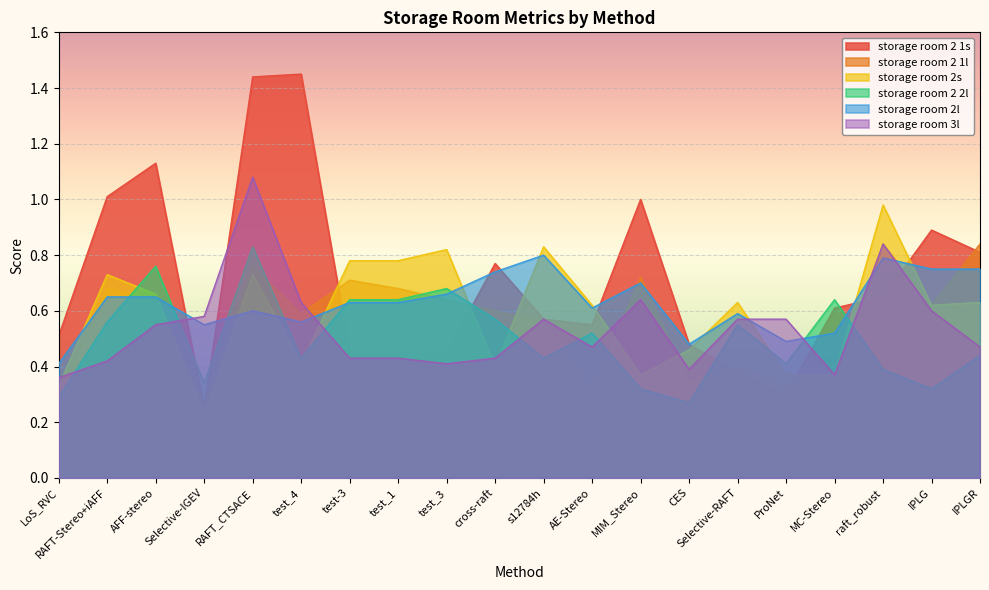

What is the maximum value for storage room 2 1l?

0.8